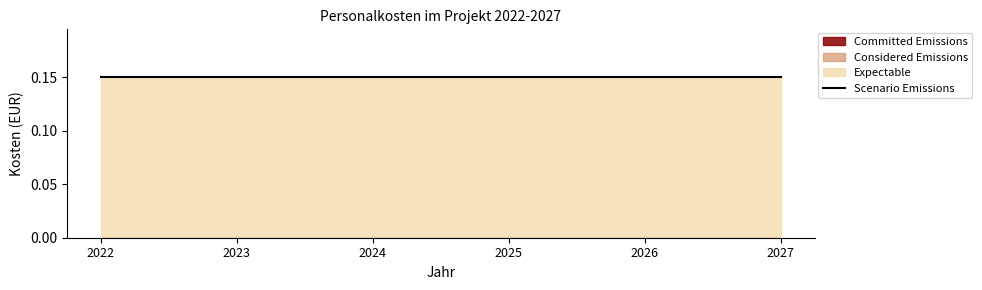

Which has a higher value, 2026 or 2024?

2026